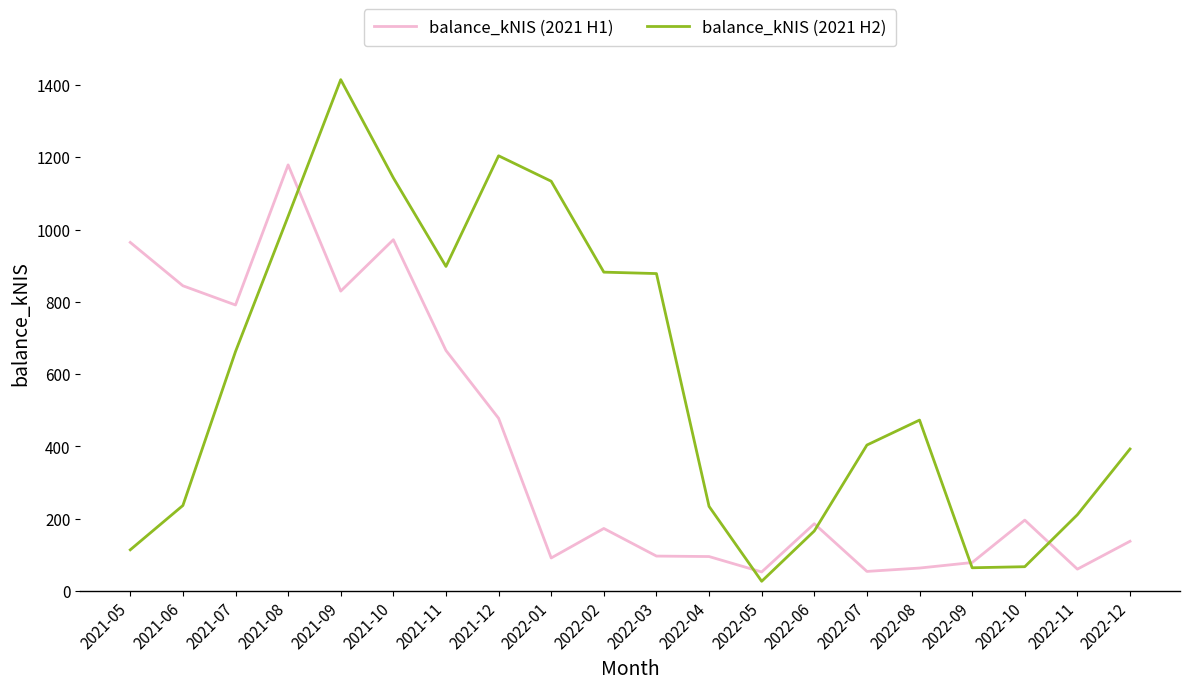

What is the average value of the balance_kNIS (2021 H1) series?

400.3